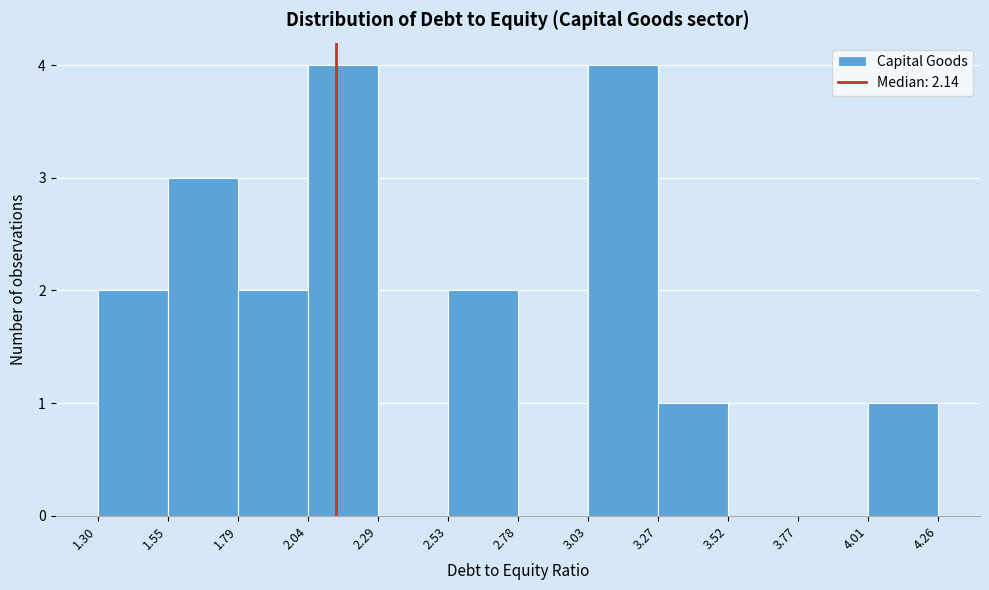

Reading left to right, list every bar in this chart as the range it spans on the x-axis followed by its height. The values are not printed on the chart, so give them approximately, as read against the axis.

1.30 to 1.55: 2
1.55 to 1.79: 3
1.79 to 2.04: 2
2.04 to 2.29: 4
2.29 to 2.53: 0
2.53 to 2.78: 2
2.78 to 3.03: 0
3.03 to 3.27: 4
3.27 to 3.52: 1
3.52 to 3.77: 0
3.77 to 4.01: 0
4.01 to 4.26: 1